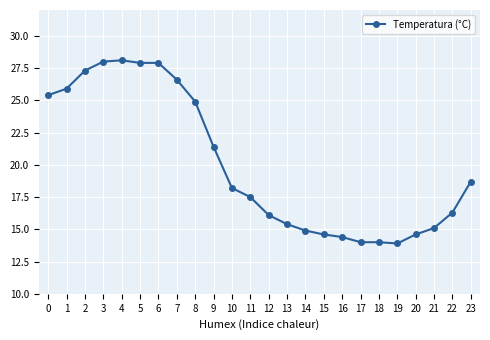

What is the maximum value shown in the chart?

28.1